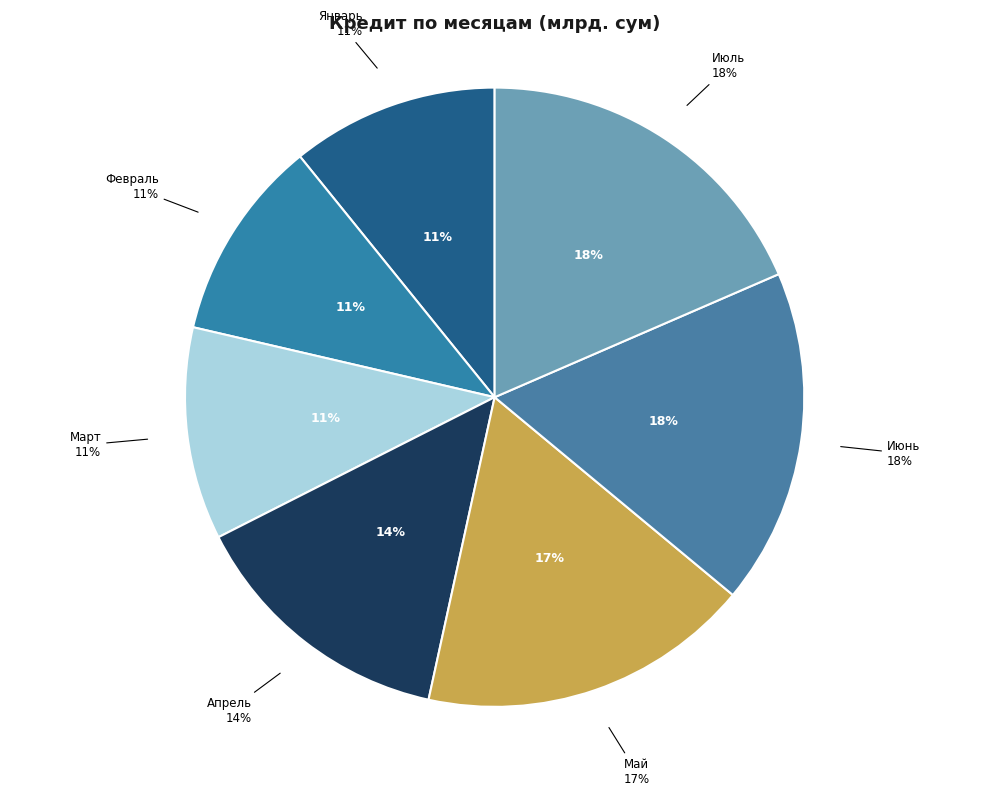

Does Июль represent more than half of the total?

No